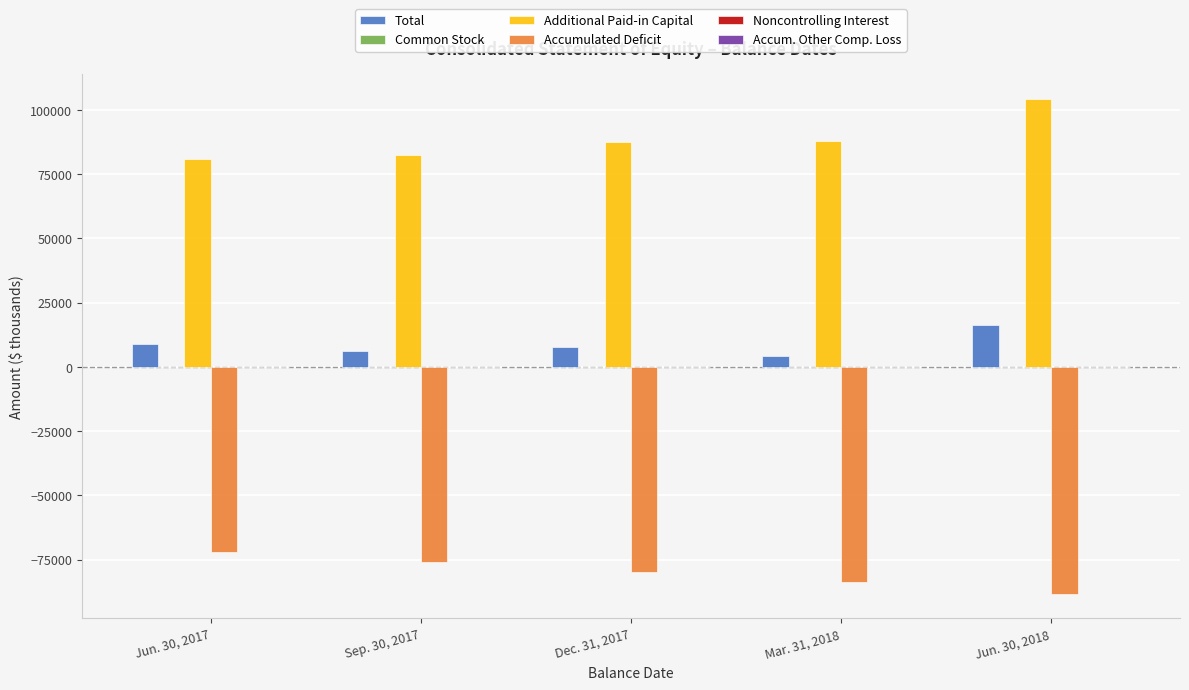

Count the number of categories in the chart.

5